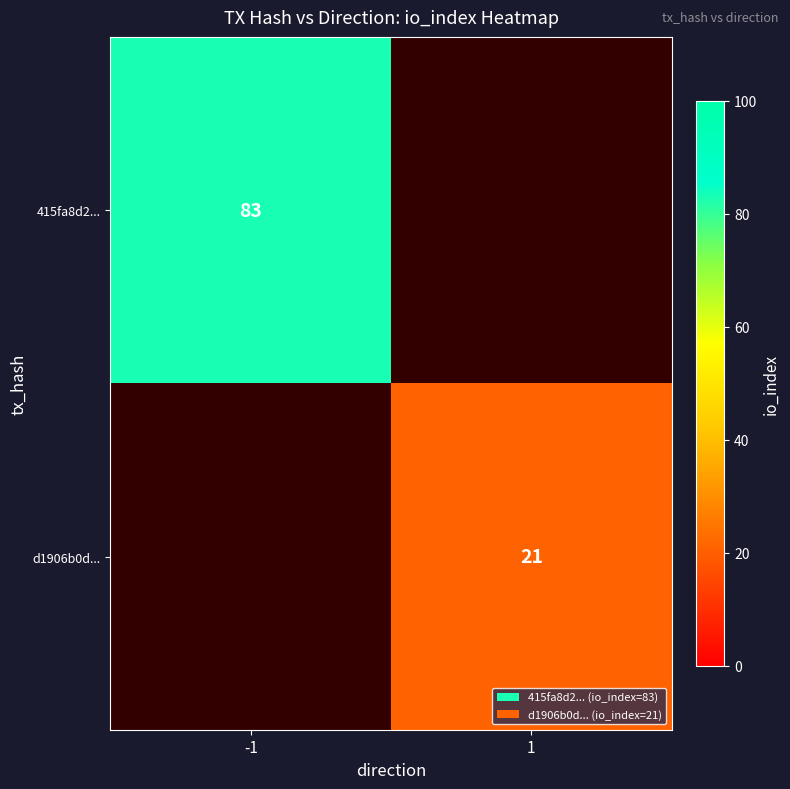

True or false: 415fa8d2... has a value of 110 at -1.

False